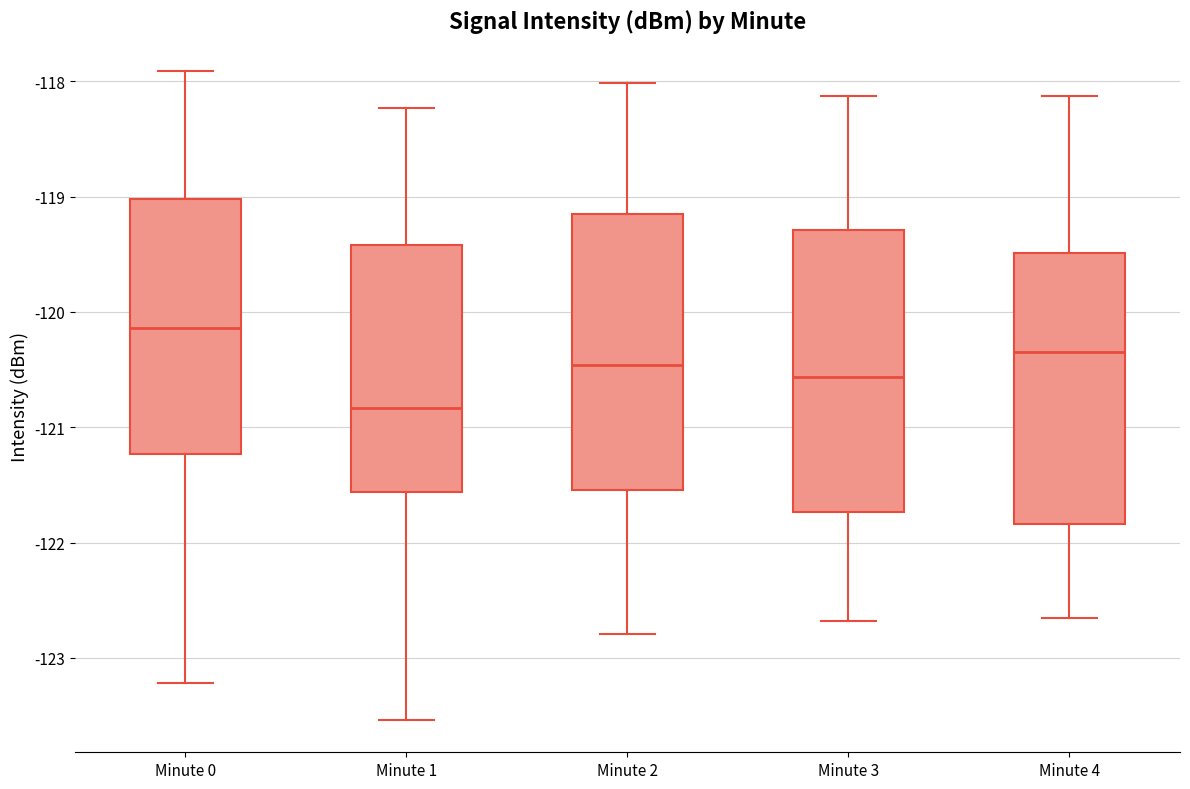

Where does the upper whisker of the box for Minute 0 end on the y-axis? The values are not printed on the chart, so give them approximately, as read against the axis.

-117.9